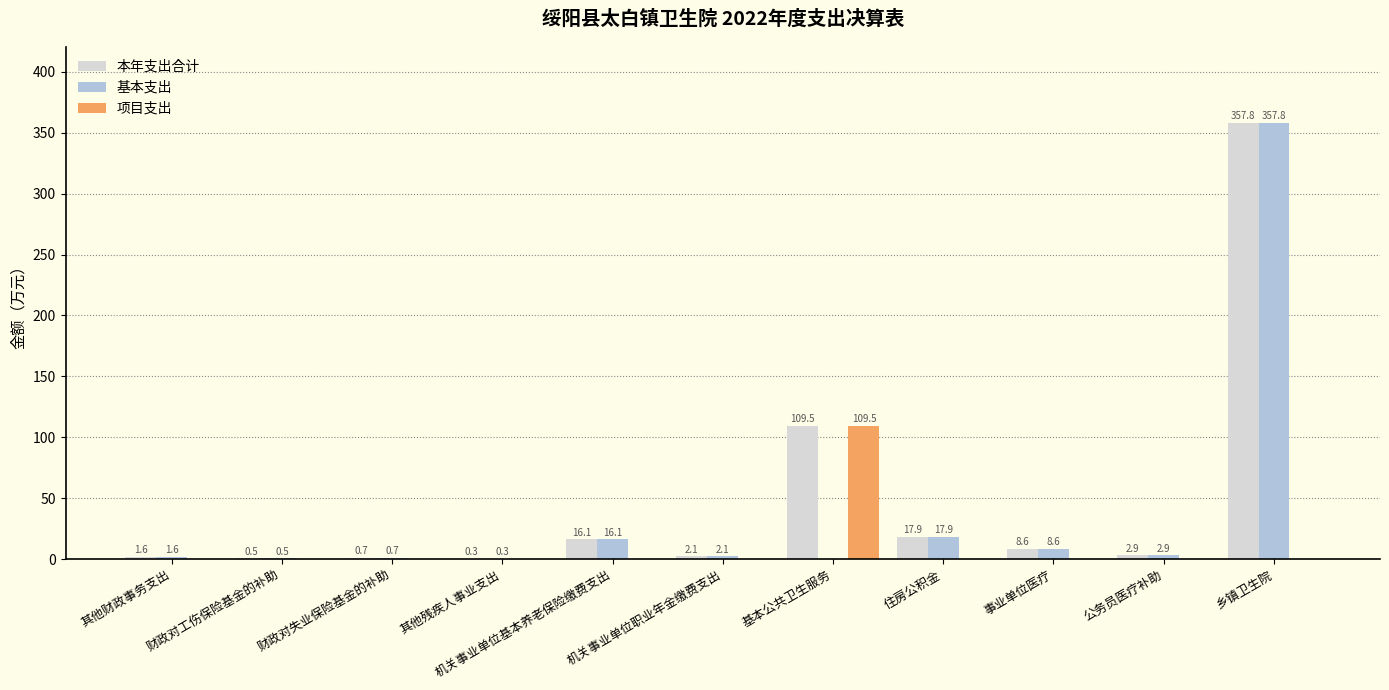

What is the greatest value displayed?

357.8